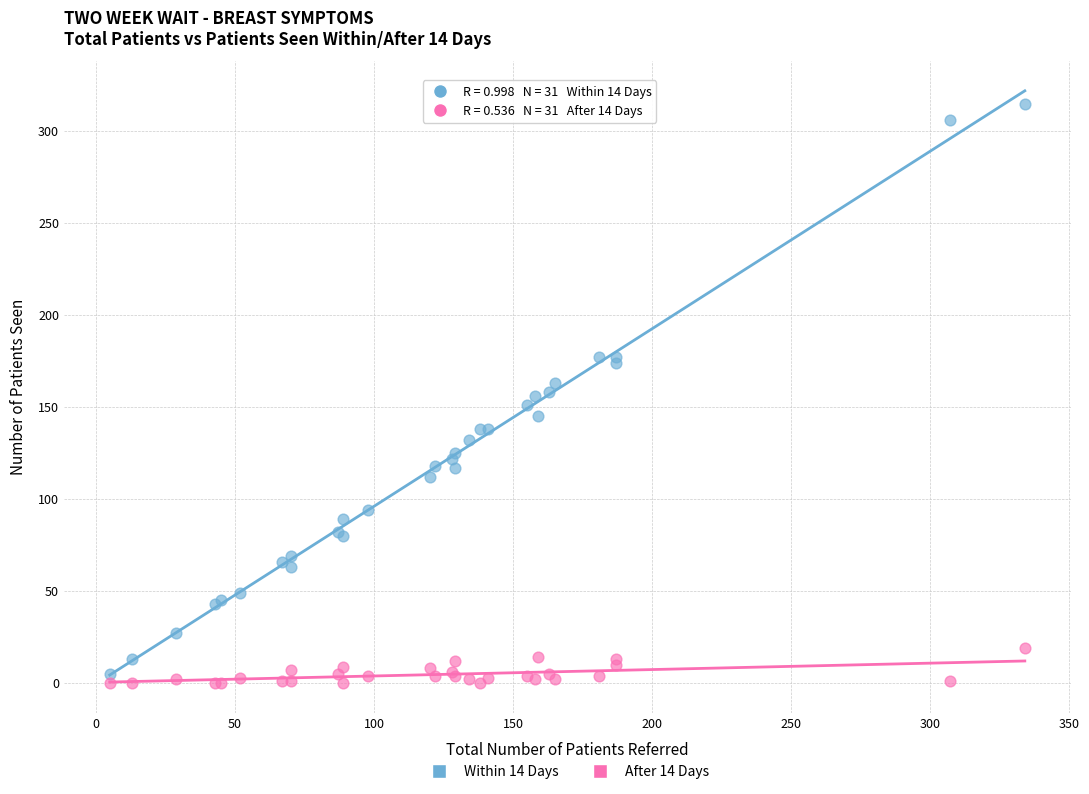

Which series has the widest spread of Y values?

Within 14 Days